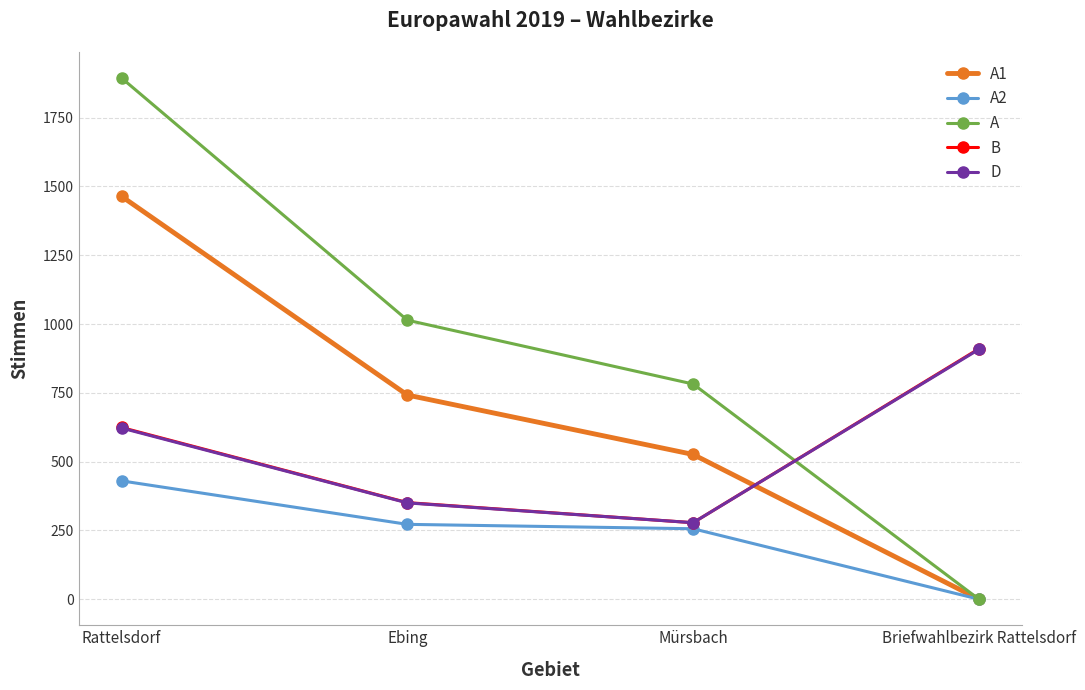

Reading left to right, extract all data points from this chart.

A1: 1464	742	526	0
A2: 430	272	256	0
A: 1894	1014	782	0
B: 624	351	278	910
D: 622	350	278	908